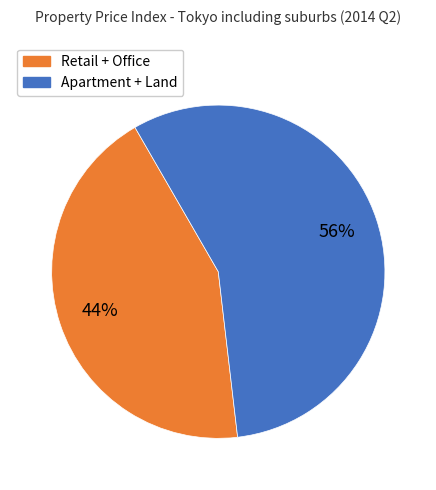

To the nearest percent, what is the average slice percentage?

50%